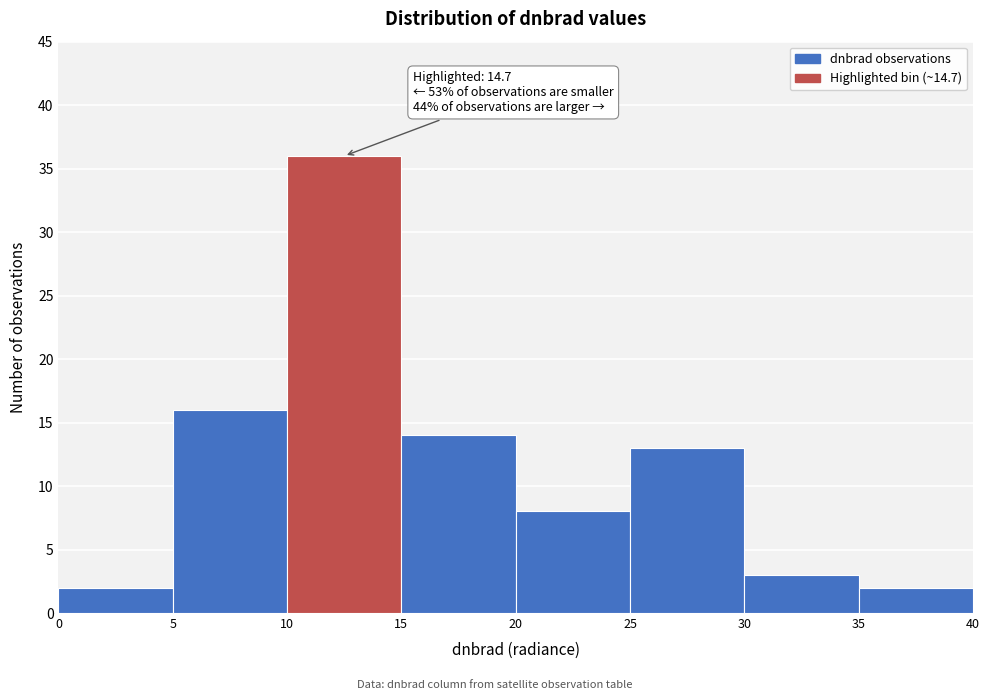

Which range on the x-axis has the tallest bar?

10 to 15